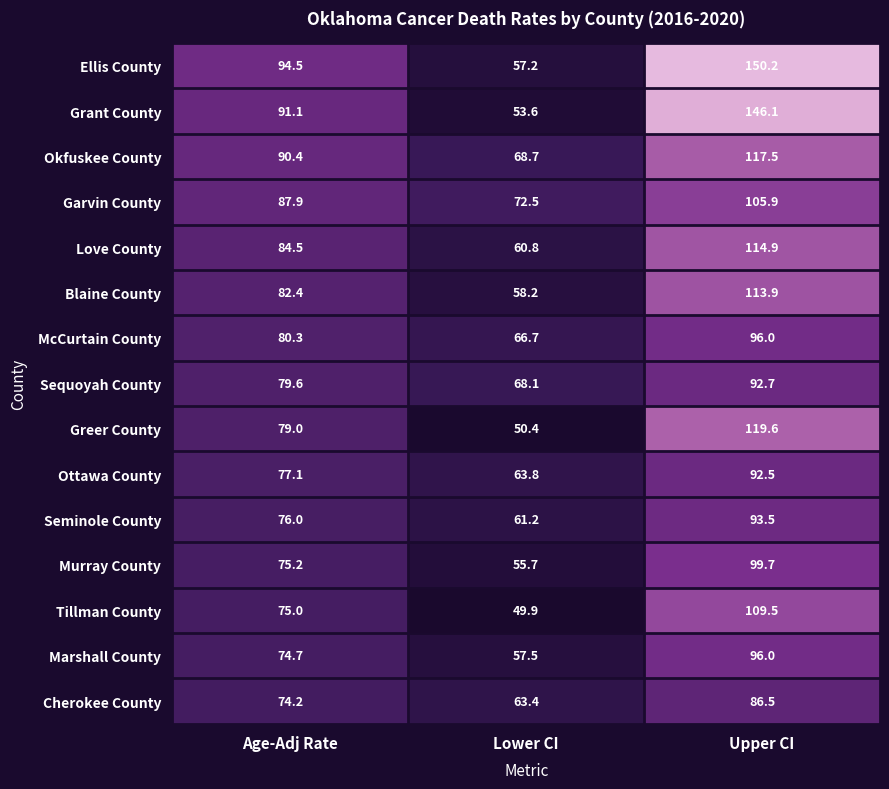

List the labels in order of McCurtain County value, smallest first.

Lower CI, Age-Adj Rate, Upper CI